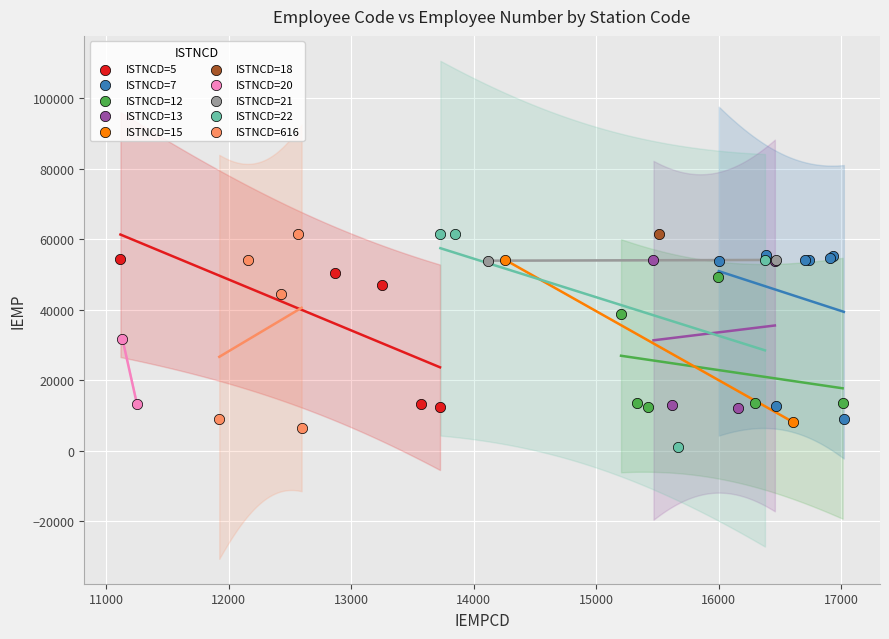

What are all the series names shown in the legend?

ISTNCD=5, ISTNCD=7, ISTNCD=12, ISTNCD=13, ISTNCD=15, ISTNCD=18, ISTNCD=20, ISTNCD=21, ISTNCD=22, ISTNCD=616